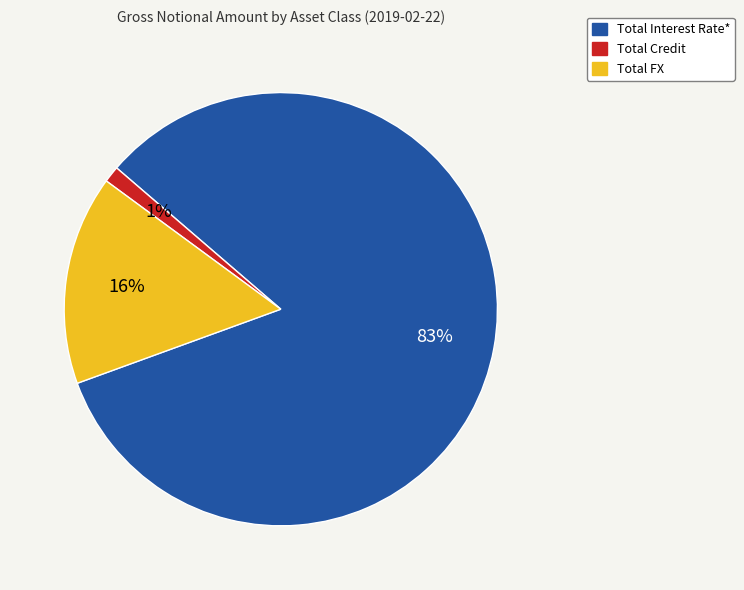

Which has a higher value, Total Credit or Total Interest Rate*?

Total Interest Rate*